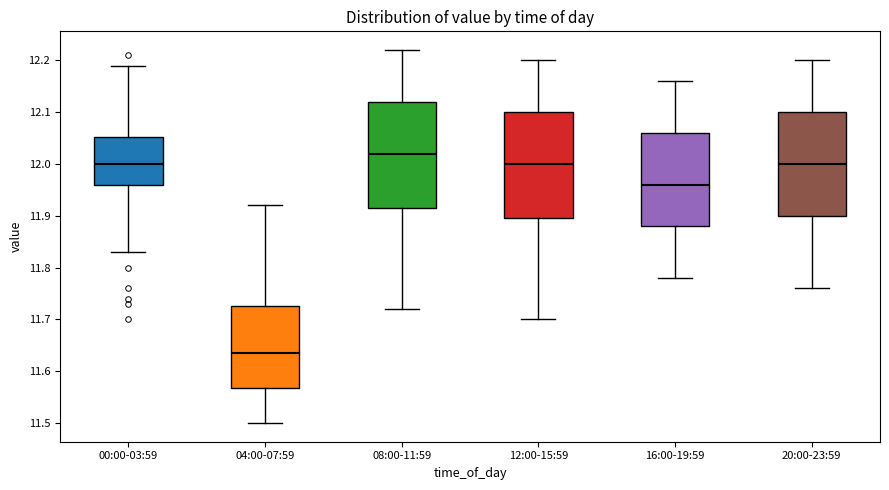

Which box has the lowest median line?

04:00-07:59